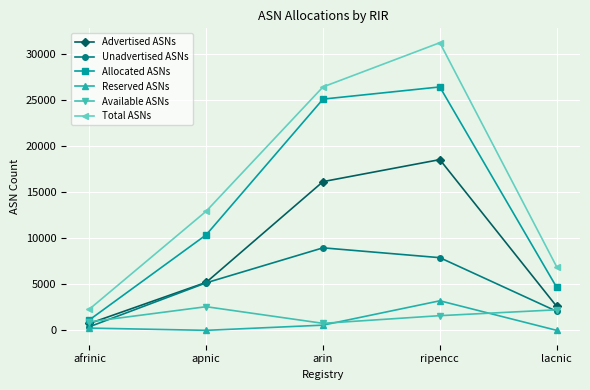

What is the label of the 5th point from the right?

afrinic